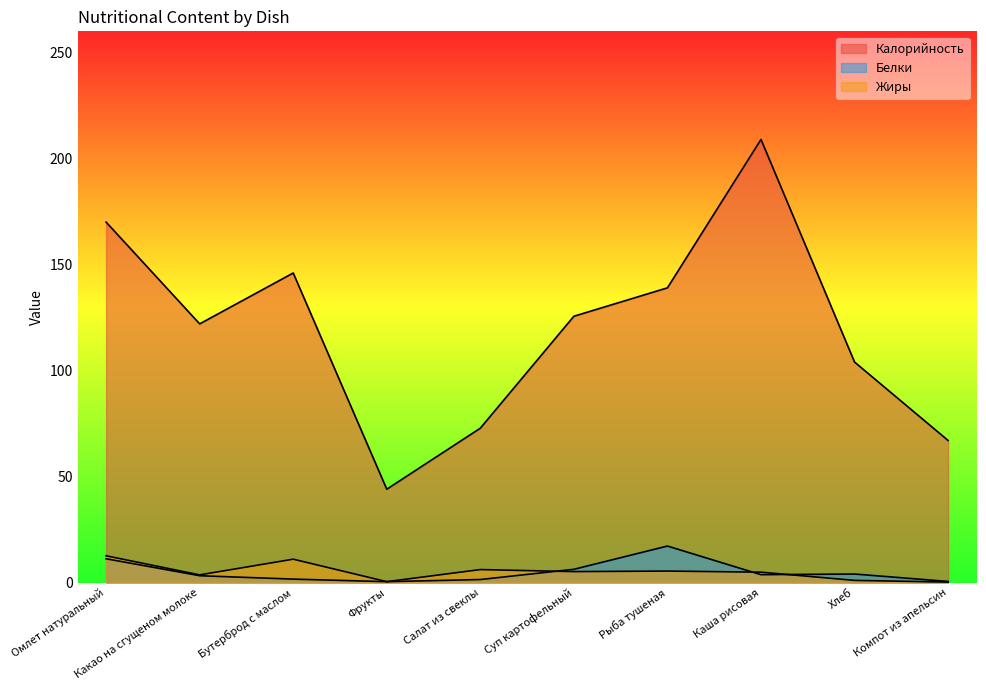

Does the chart display data point markers on the line(s)?

No